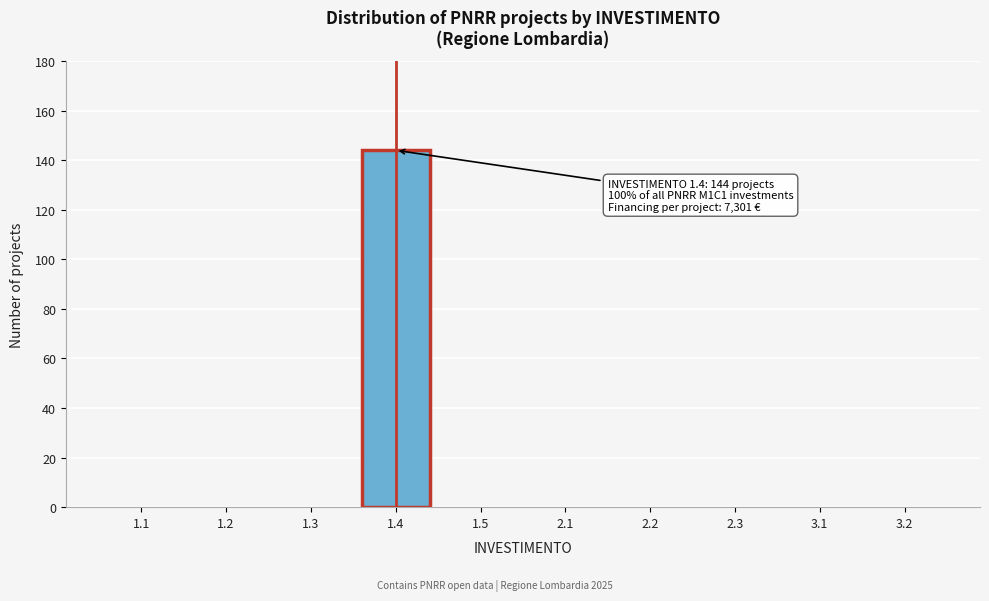

Reading right to left, what are all the values shown in this chart?

3.2=0	3.1=0	2.3=0	2.2=0	2.1=0	1.5=0	1.4=144	1.3=0	1.2=0	1.1=0